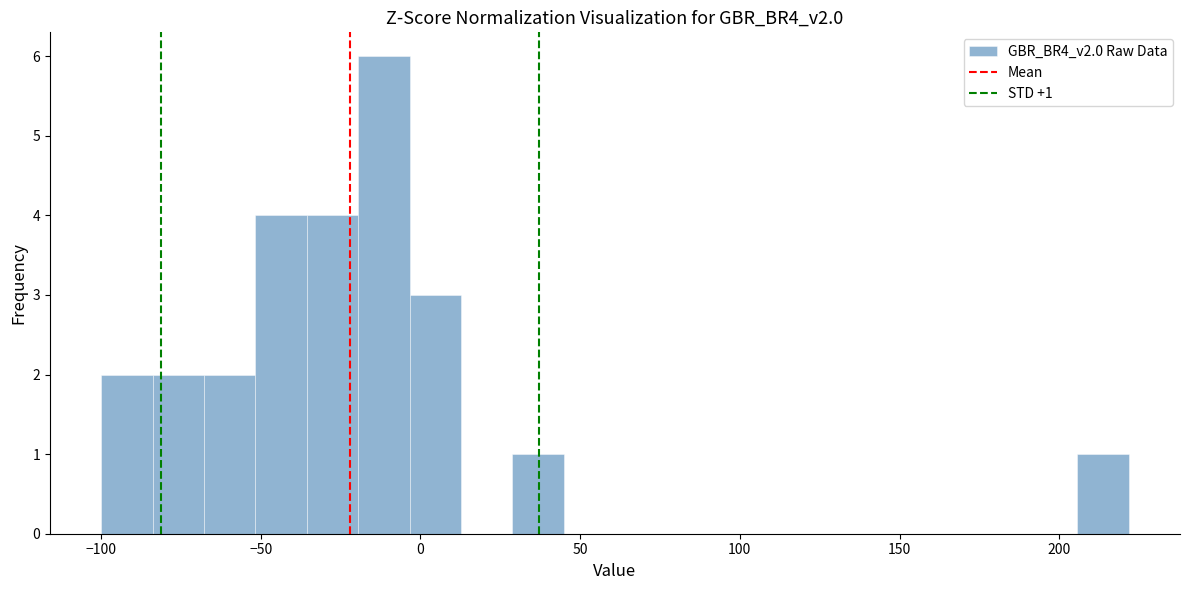

Read against the x-axis, roughly where is the centre of the tallest bar?

-10